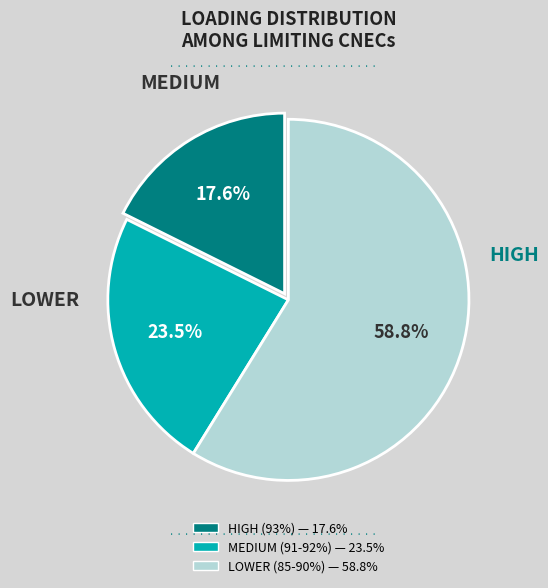

Does any single category account for the majority?

Yes